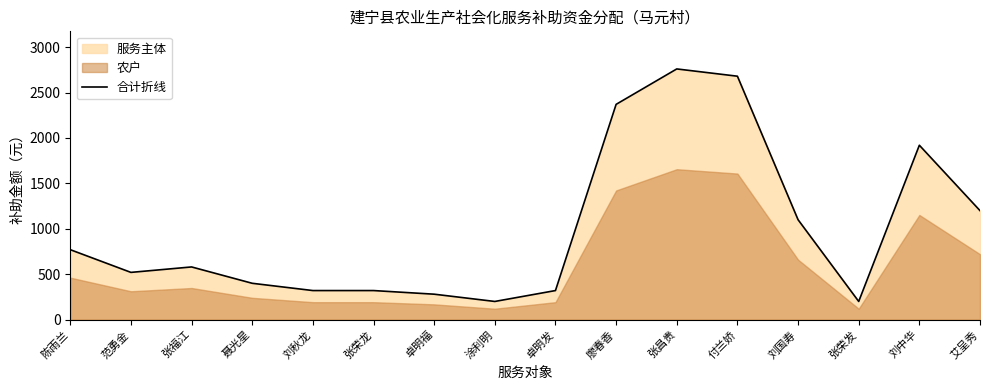

What position from the right is 艾呈秀?

1